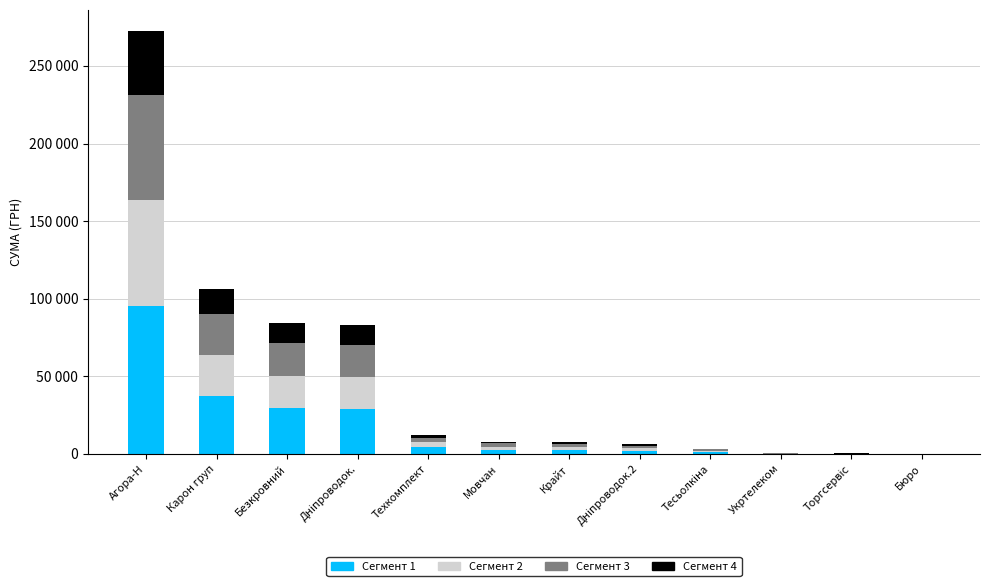

Where is Сегмент 1 nearest to the value 47688?

Карон груп